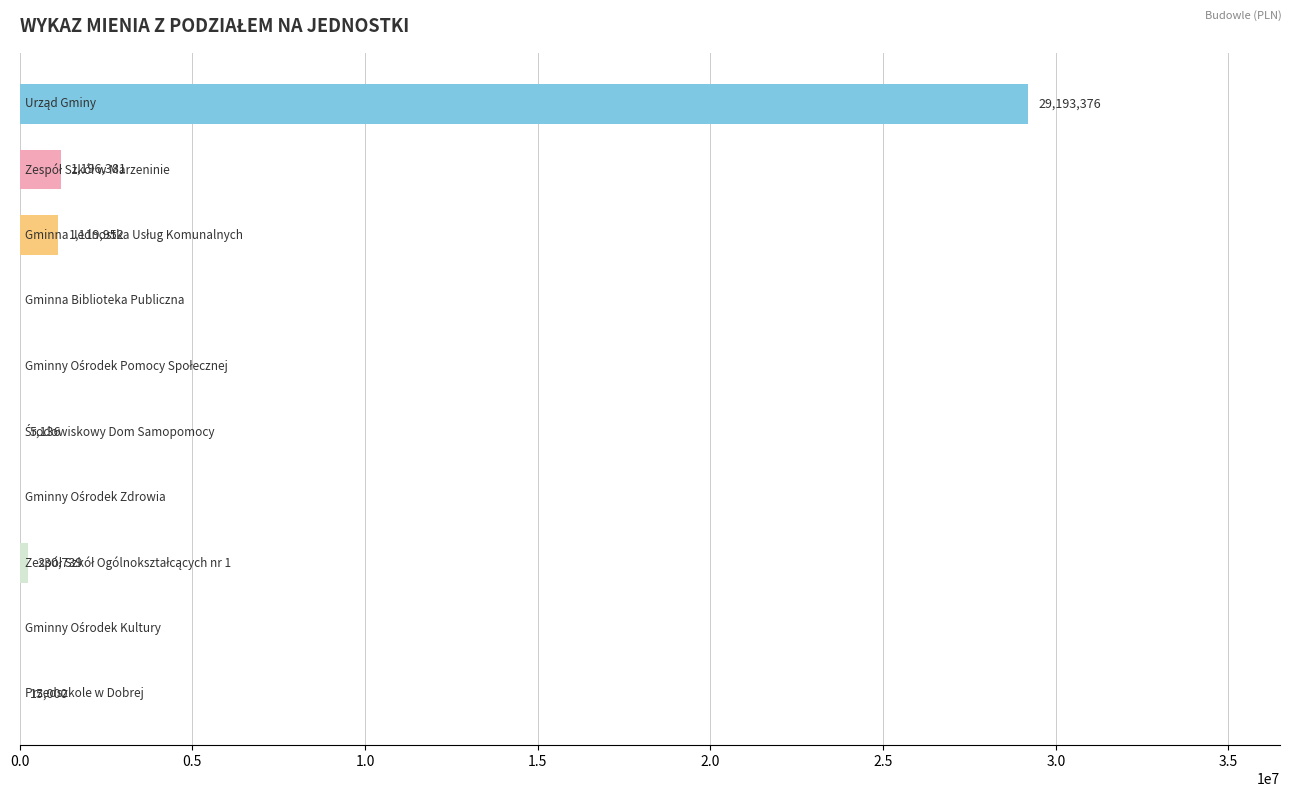

What is the maximum value shown in the chart?

29193376.3